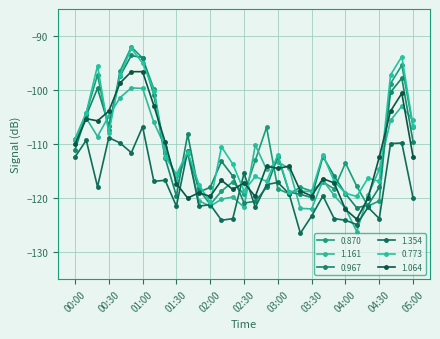

What is the minimum value shown in the chart?

-126.5